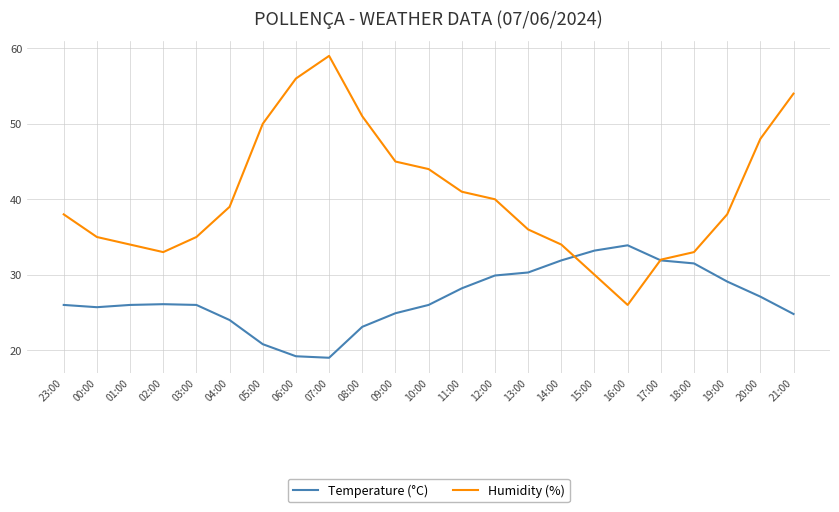

How many intersections are there between Temperature (°C) and Humidity (%)?

2